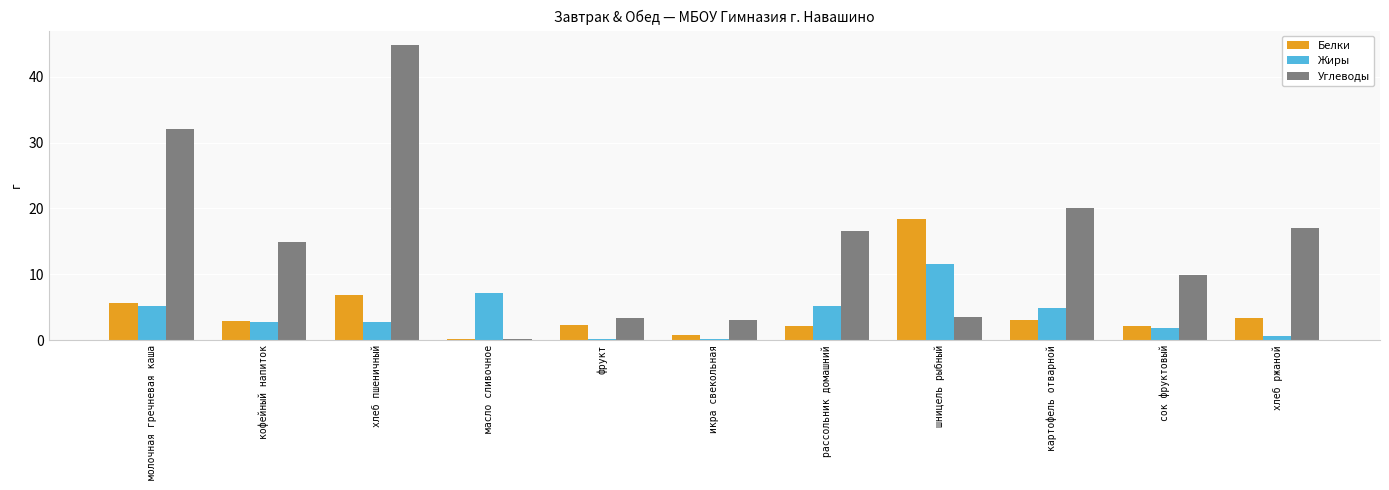

How many distinct data groups are displayed?

3